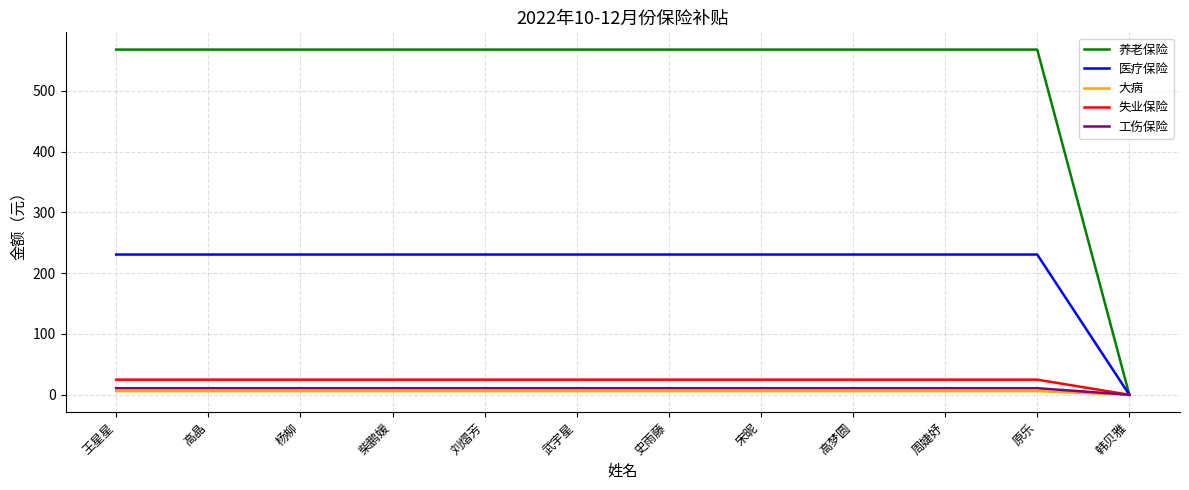

The 医疗保险 series shows 230.6 at 王星星. True or false?

True